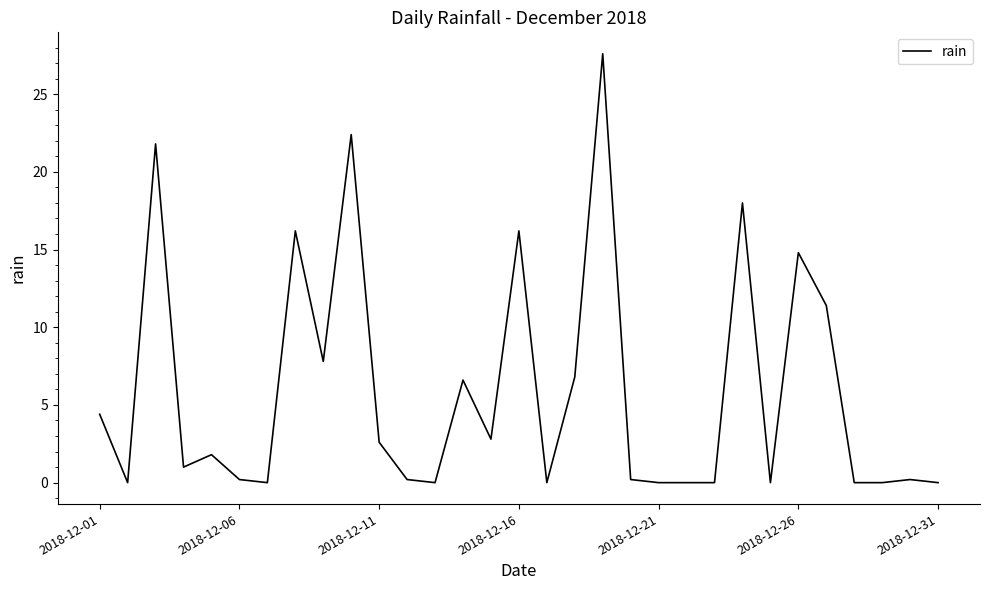

How many distinct data groups are displayed?

1